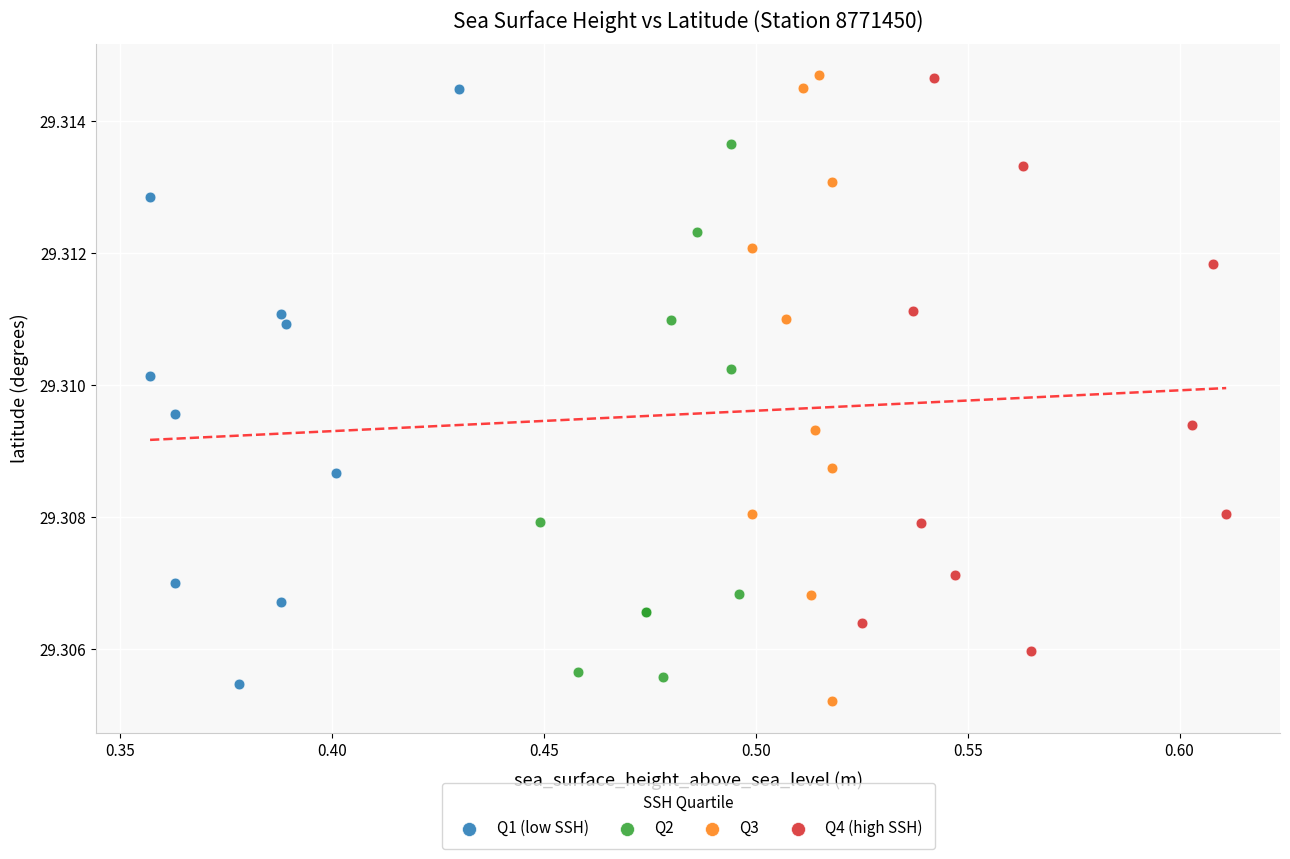

Which series has the largest Y range (max minus min)?

Q3